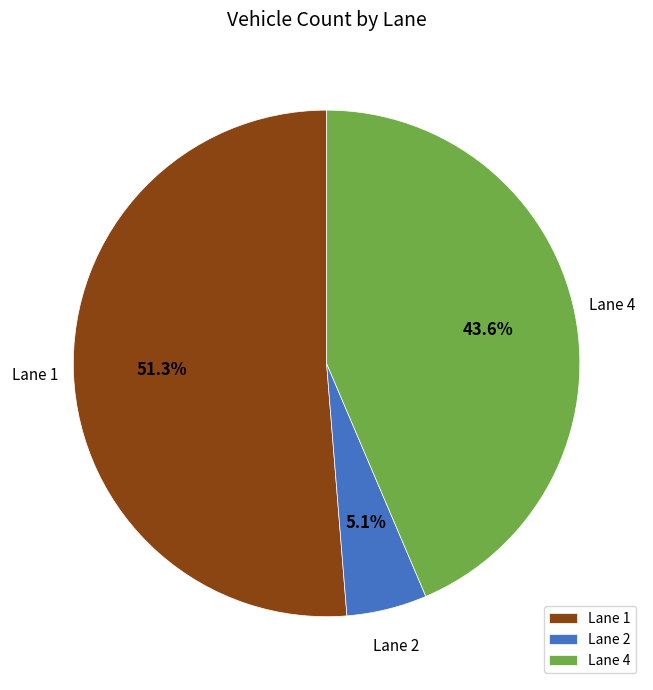

What is the smallest slice in the pie chart?

Lane 2